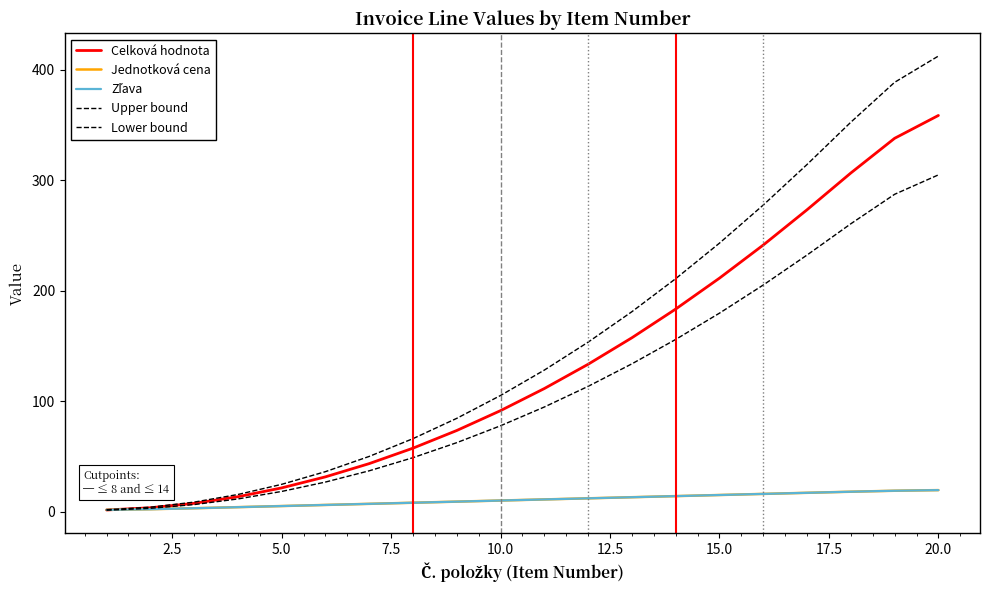

Does the chart have visible grid lines?

No